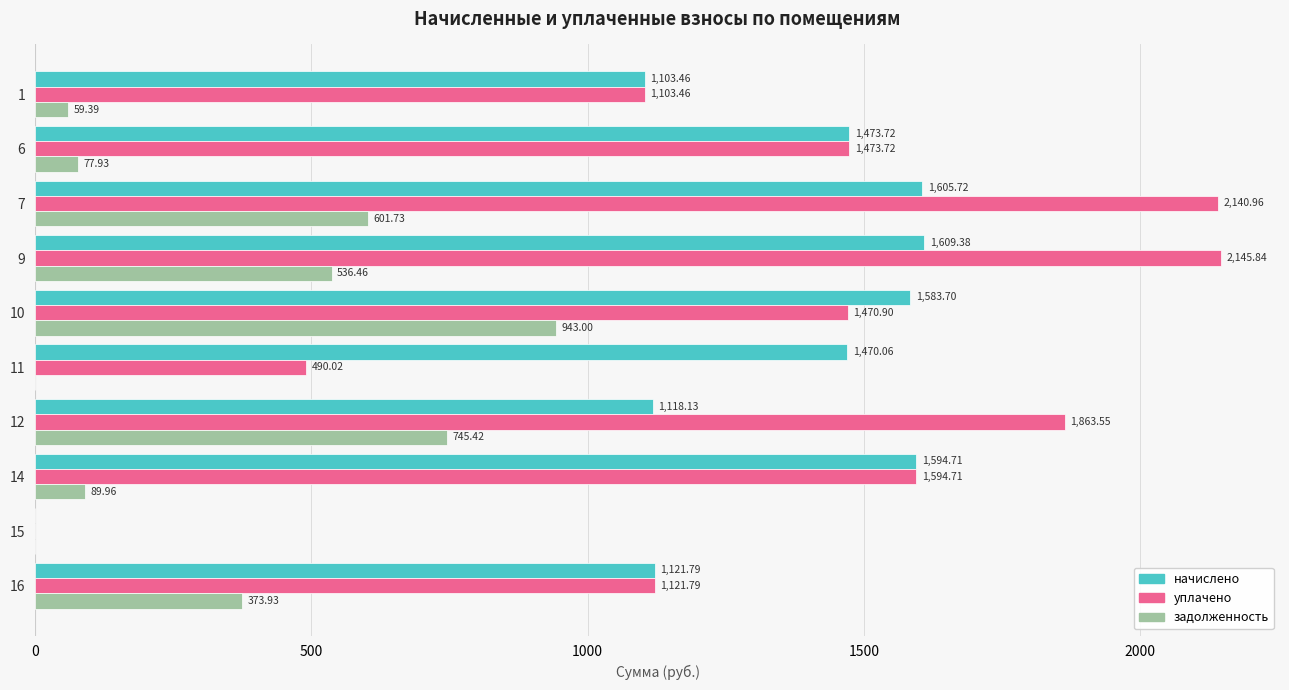

Which series changed the most between 7 and 16?

уплачено